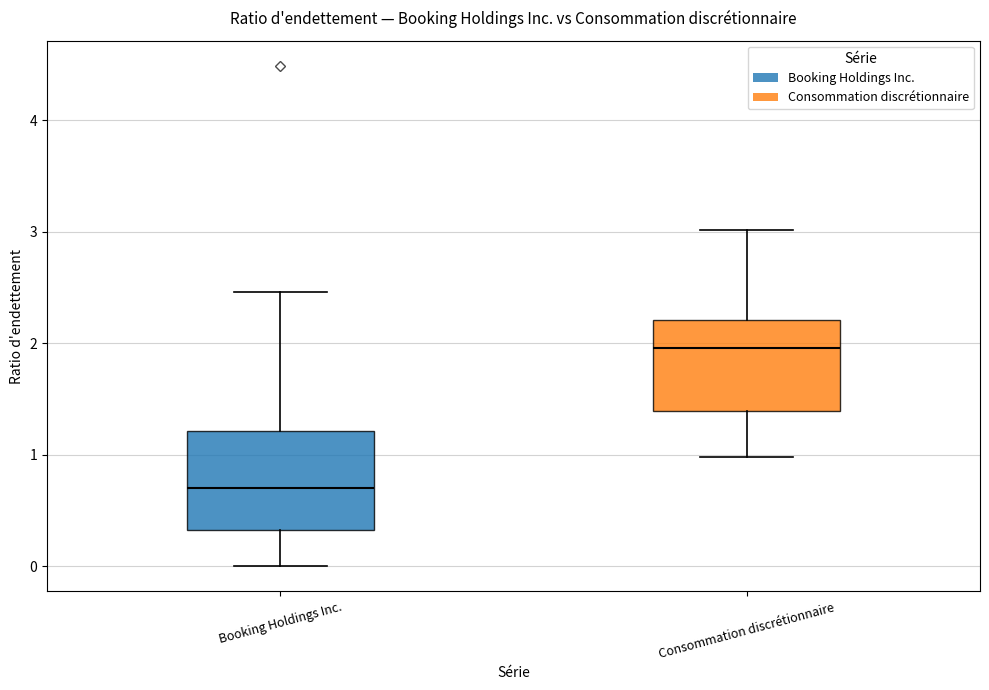

Which box's median line is the highest?

Consommation discrétionnaire